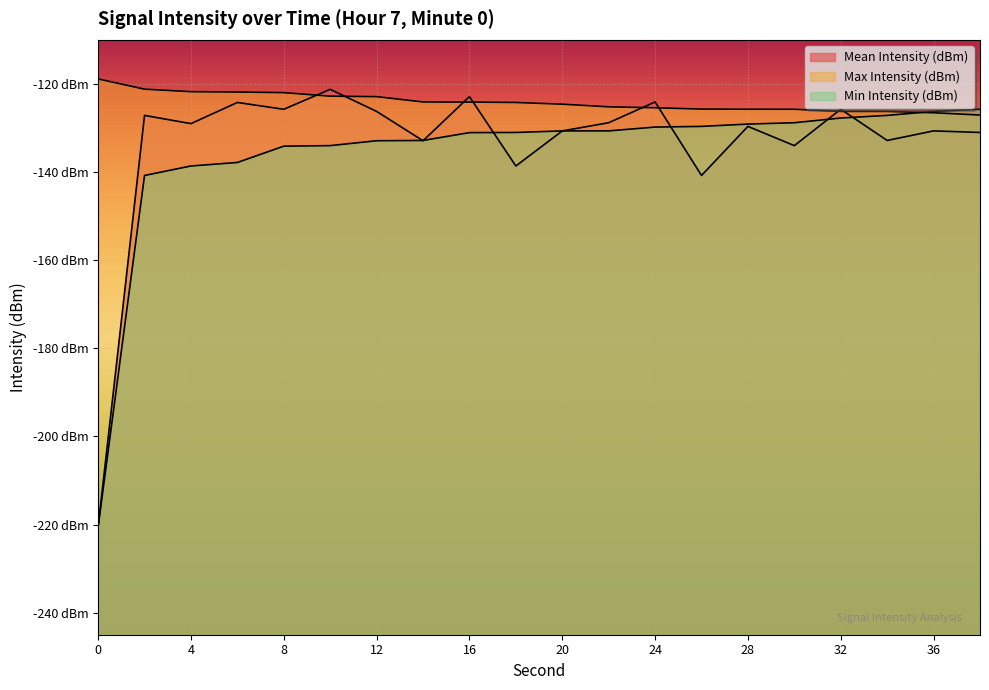

True or false: Mean Intensity (dBm) and Max Intensity (dBm) intersect in this chart.

True